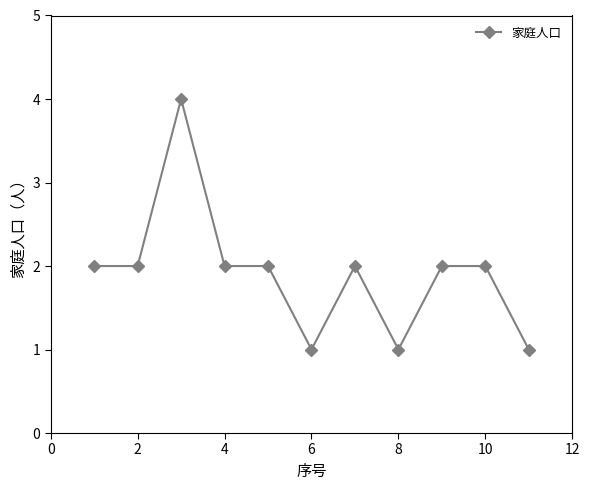

Does the chart have visible grid lines?

No